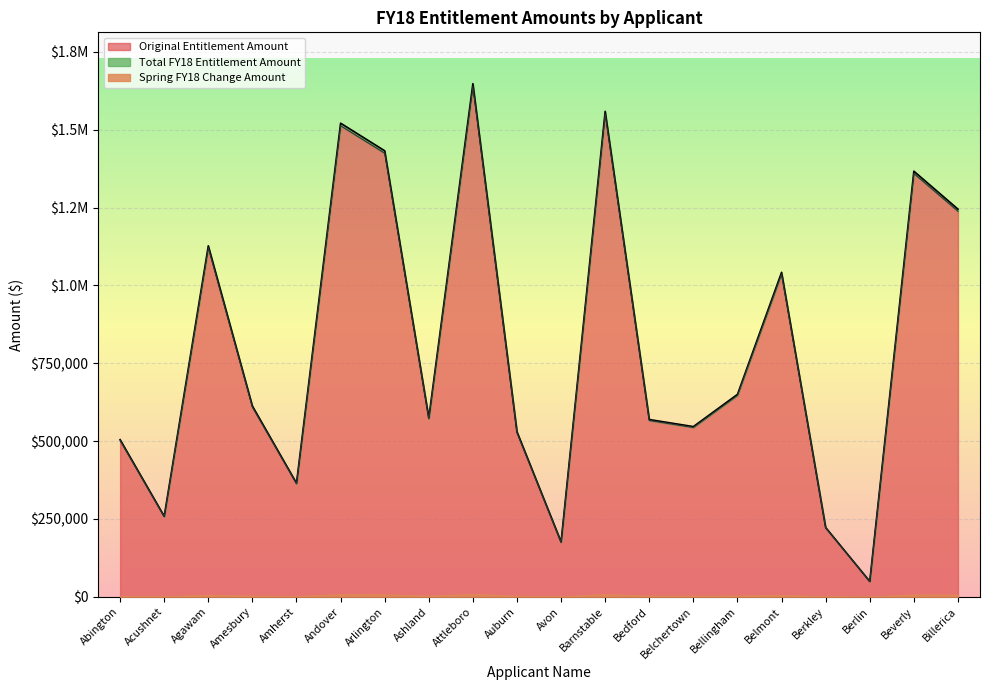

True or false: Spring FY18 Change Amount has a value of 2127977 at Arlington.

False